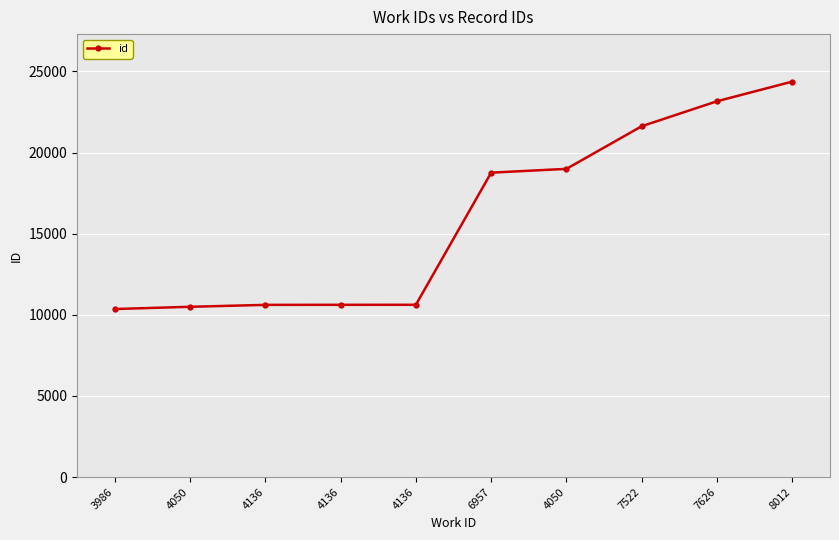

Rank the categories by value from highest to lowest.

8012, 7626, 7522, 4050, 6957, 4136, 4136, 4136, 4050, 3986